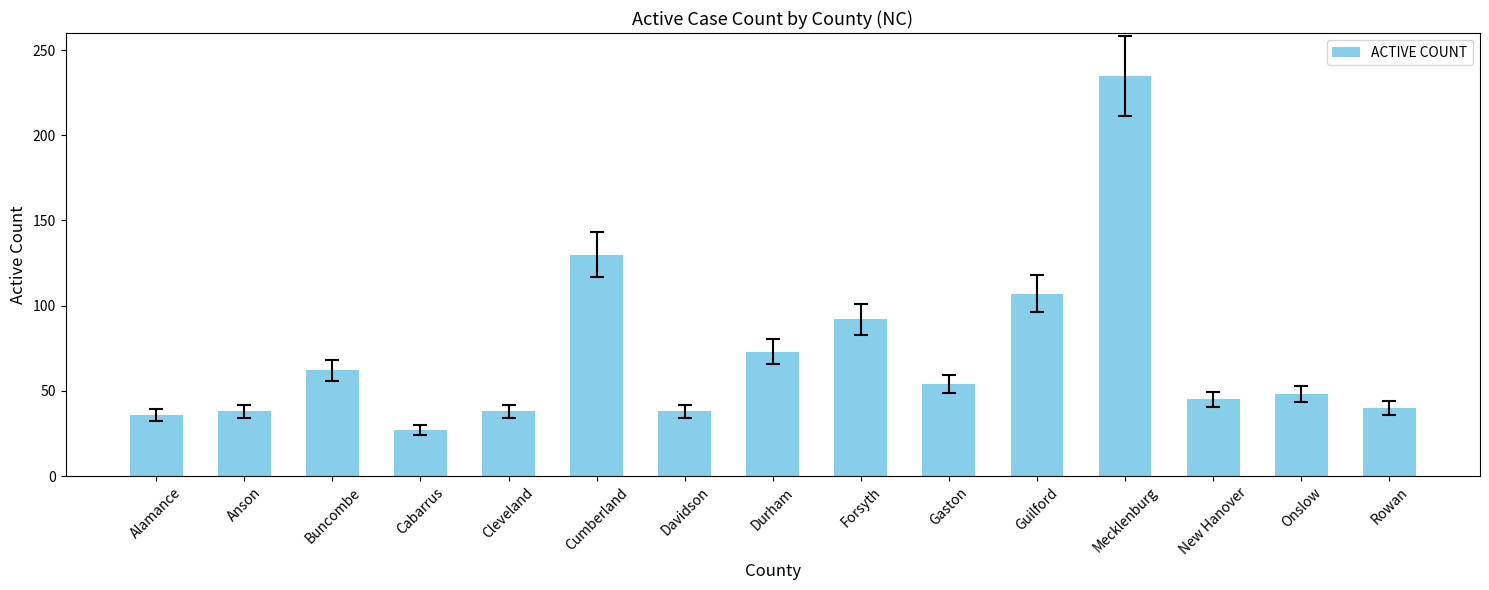

What is the maximum value shown in the chart?

235